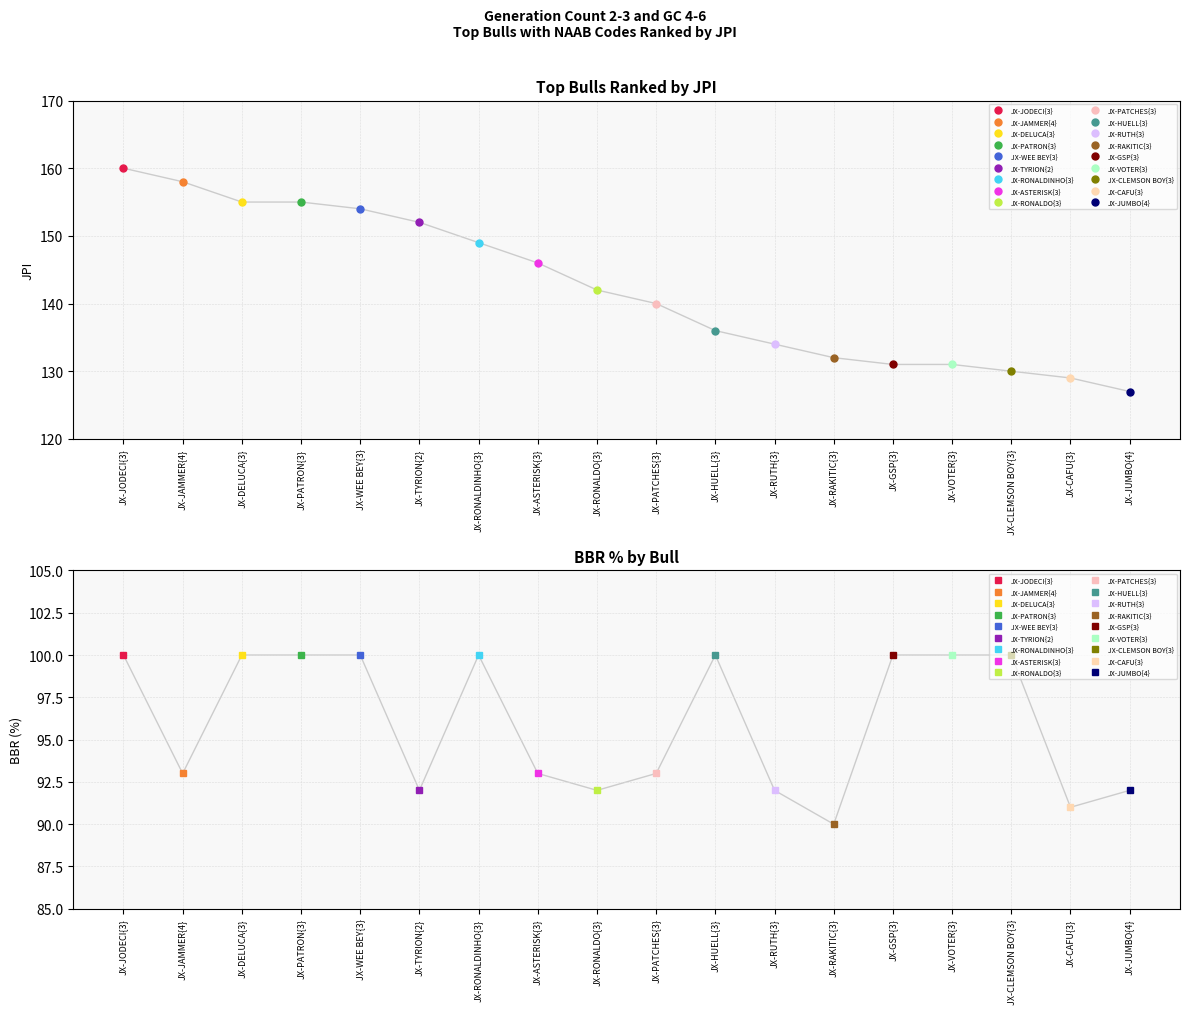

The JPI series shows 199 at JX-PATCHES{3}. True or false?

False